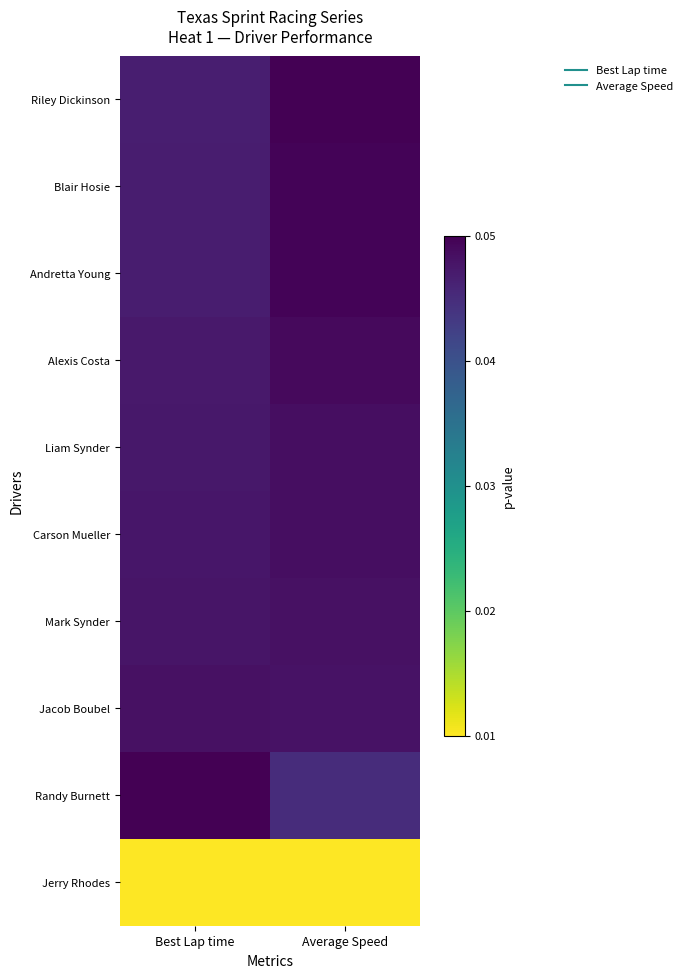

Which has a higher value, Best Lap time or Average Speed?

Average Speed